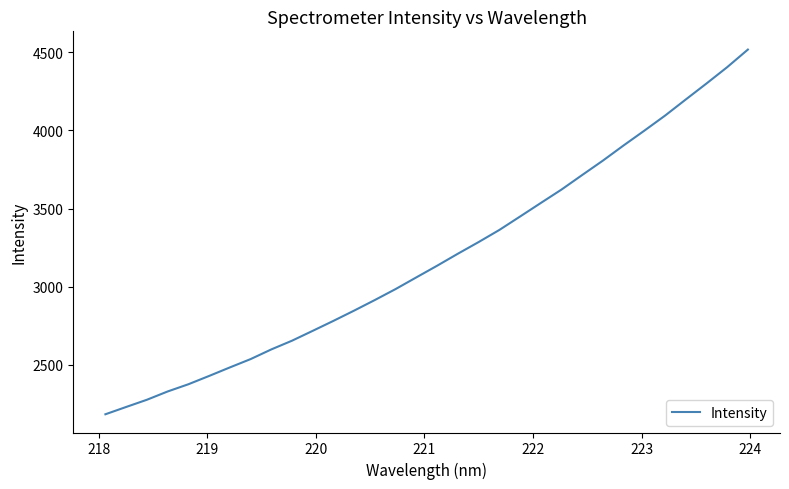

What is the minimum value shown in the chart?

2183.1